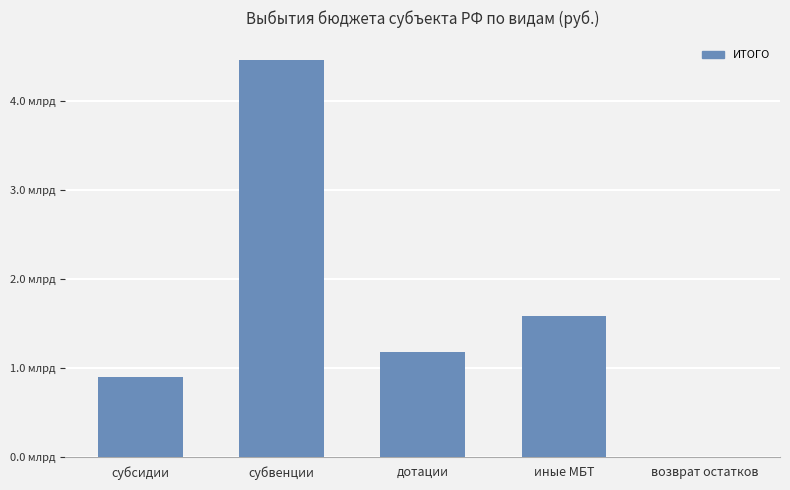

What position from the right is субсидии?

5